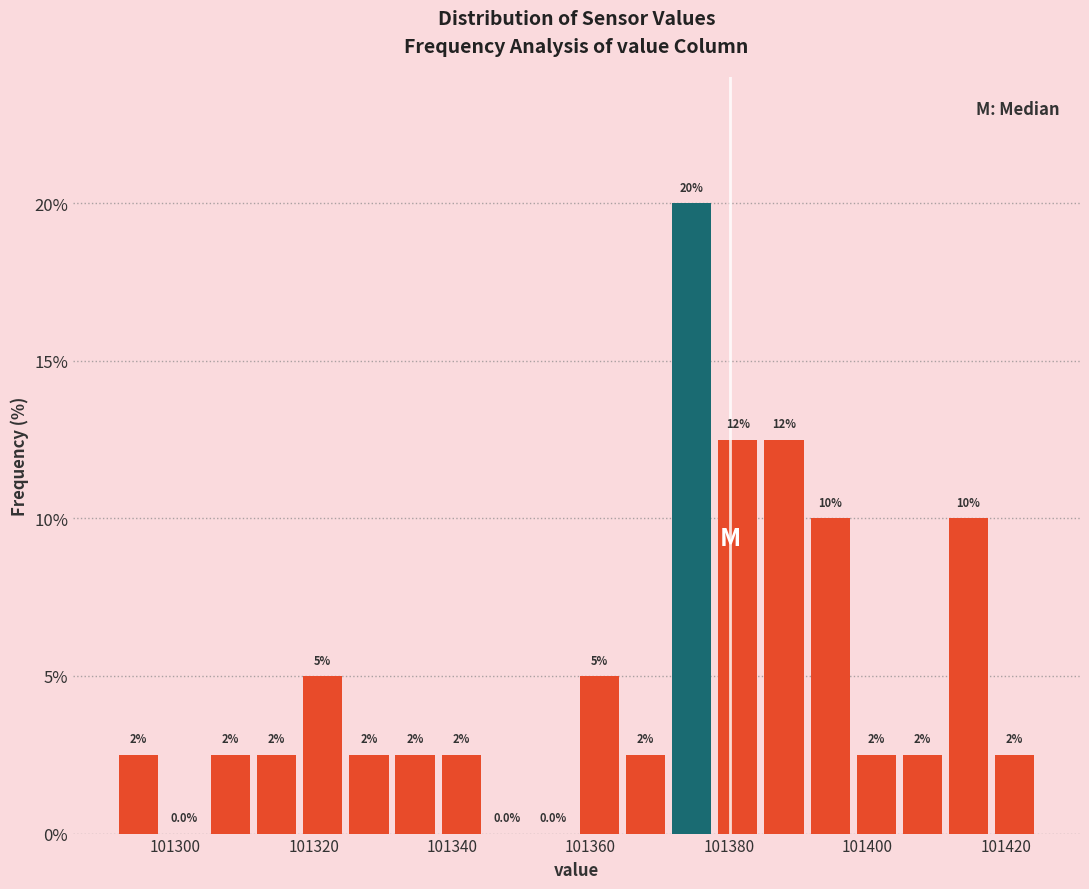

Read against the x-axis, roughly where is the centre of the tallest bar?

101374